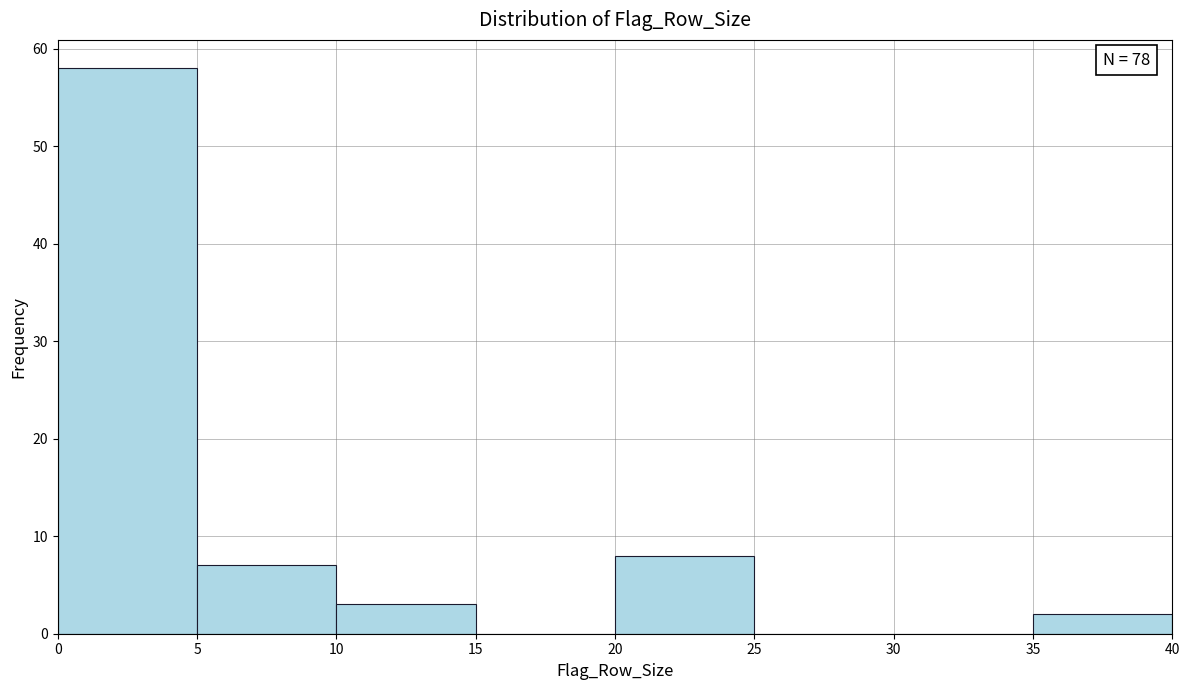

Over which range of the x-axis is the bar tallest?

0 to 5